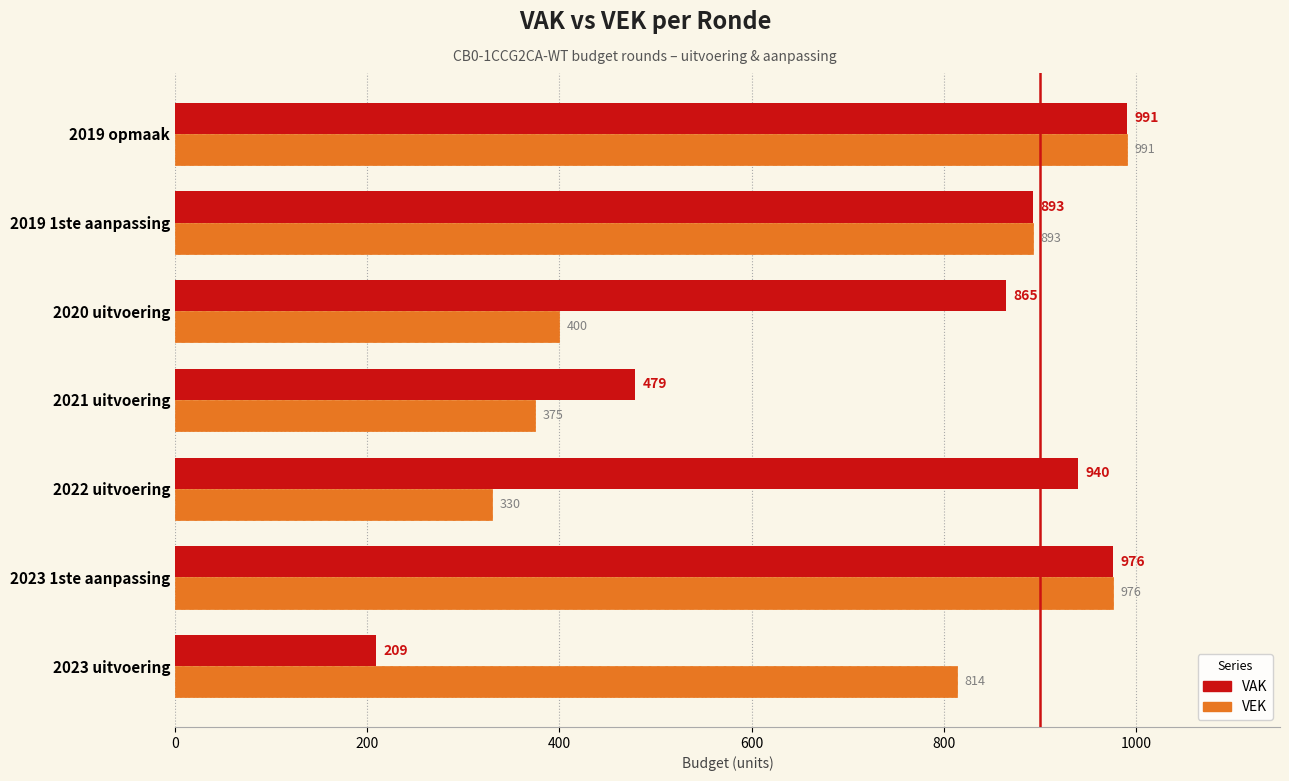

The value of VAK at 2023 1ste aanpassing is 495. True or false?

False